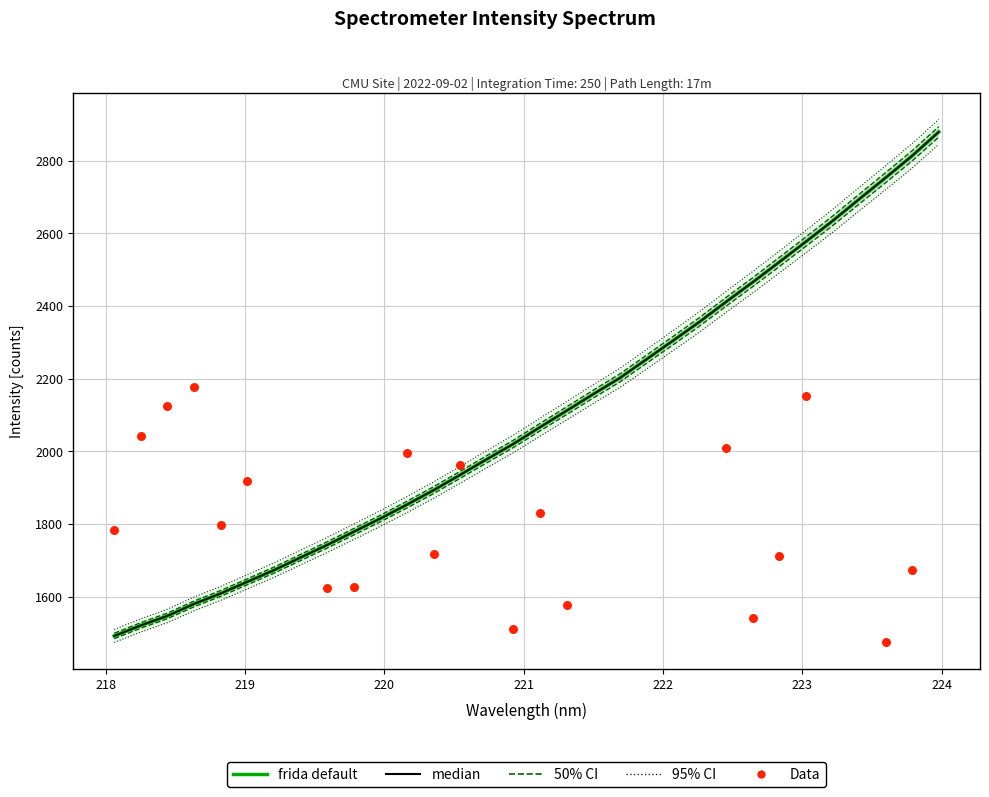

What is the ratio of the value at 223.2172 to the value at 220.5444?

1.4